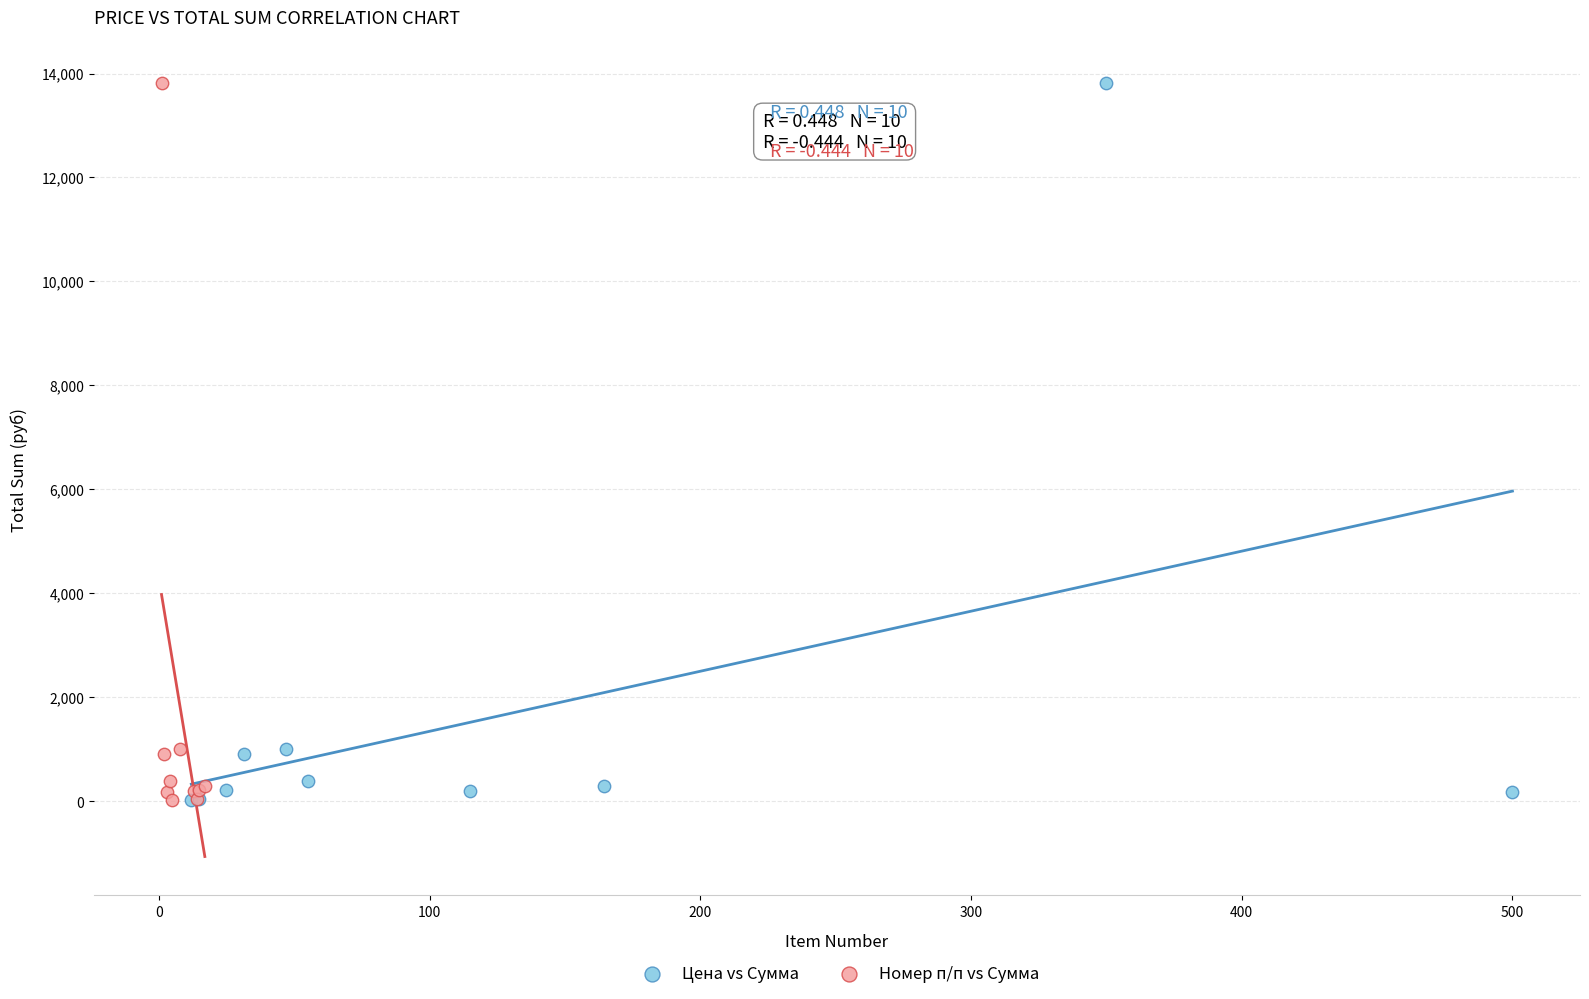

What are all the series names shown in the legend?

Цена vs Сумма, Номер п/п vs Сумма